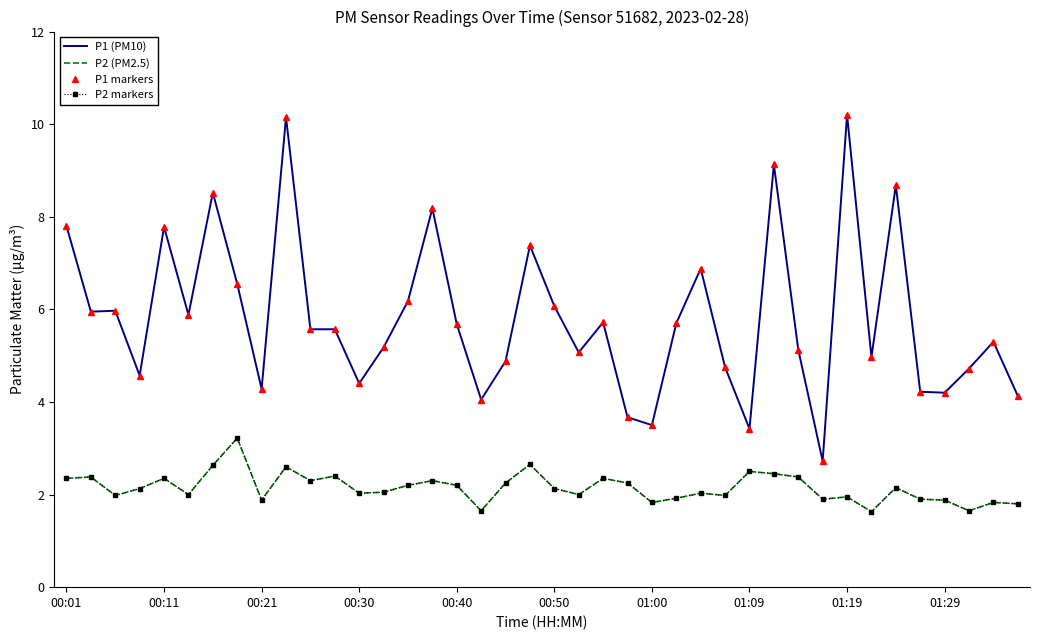

How many lines are shown in the chart?

4